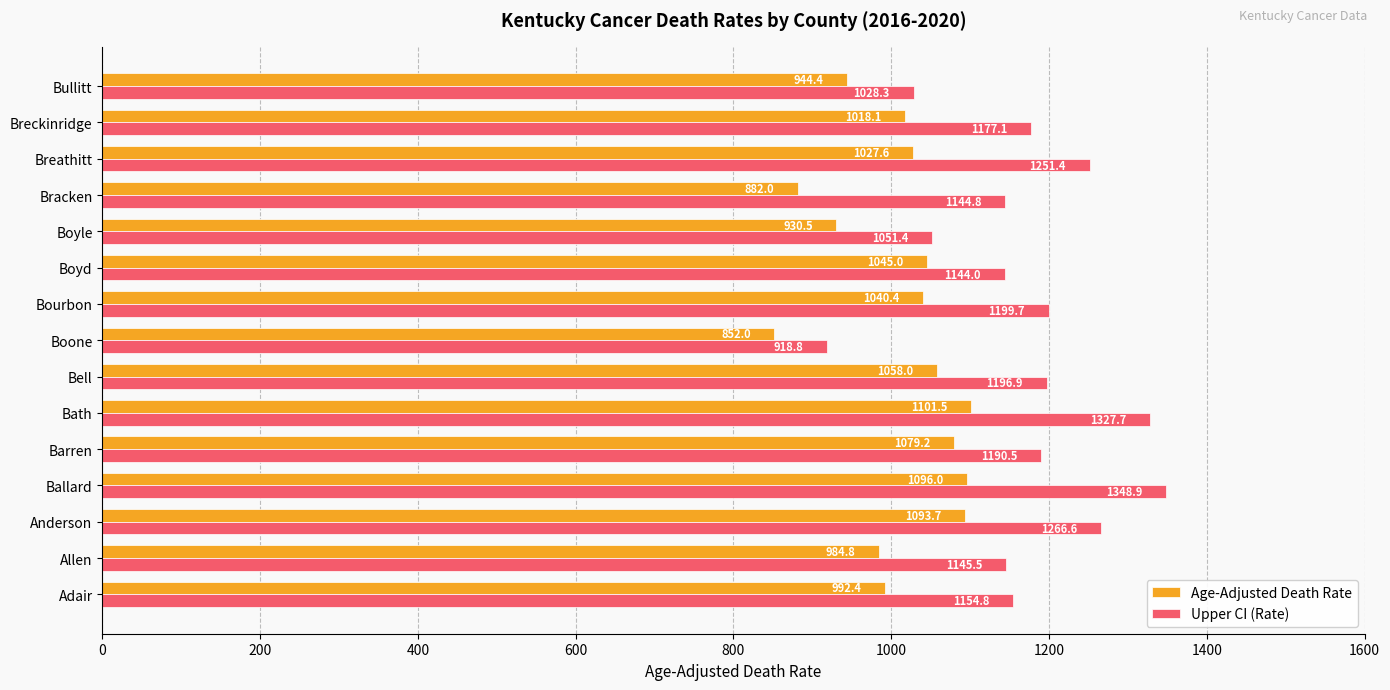

Count the number of categories in the chart.

15